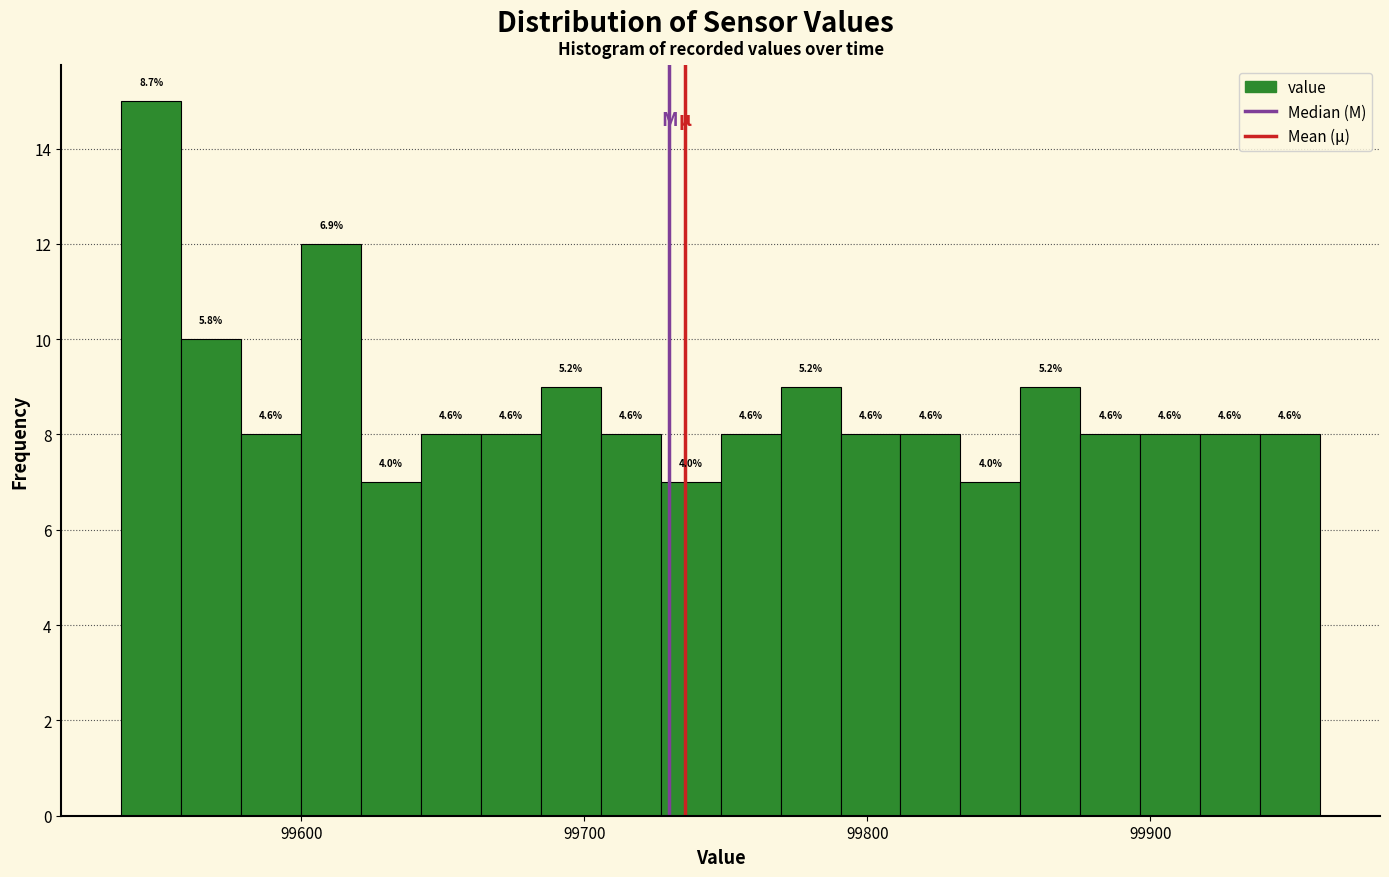

Around what value on the x-axis is the tallest bar? Give the approximate position of its centre, as read against the axis.

99550